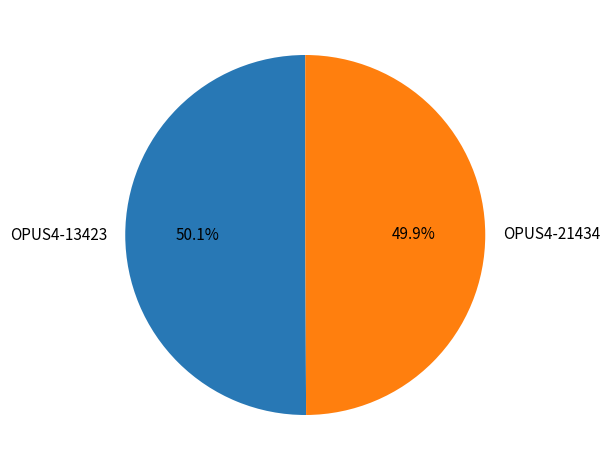

Is it true that OPUS4-13423 is 36% of the pie?

False